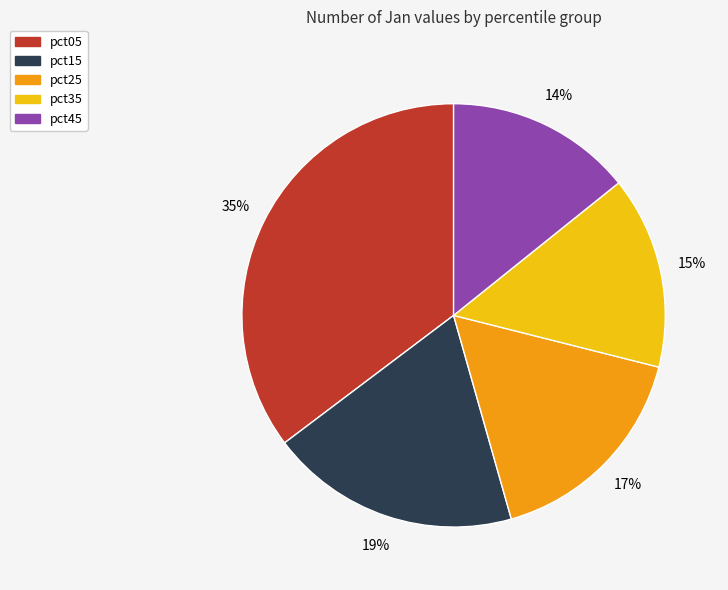

To the nearest percent, what is the difference between the largest and smallest slice percentages?

21%